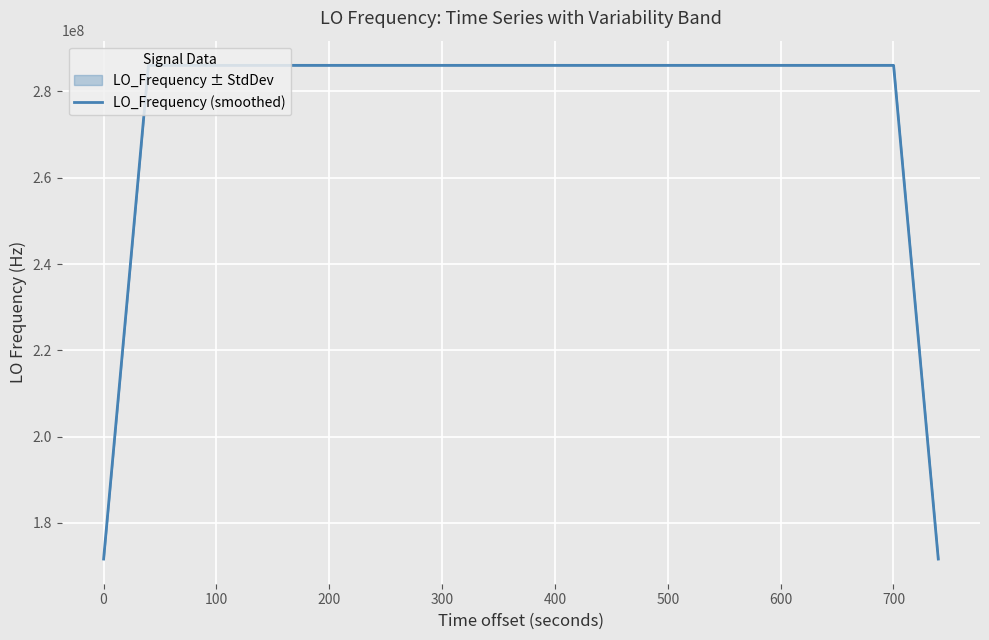

Where is the first local maximum?

100